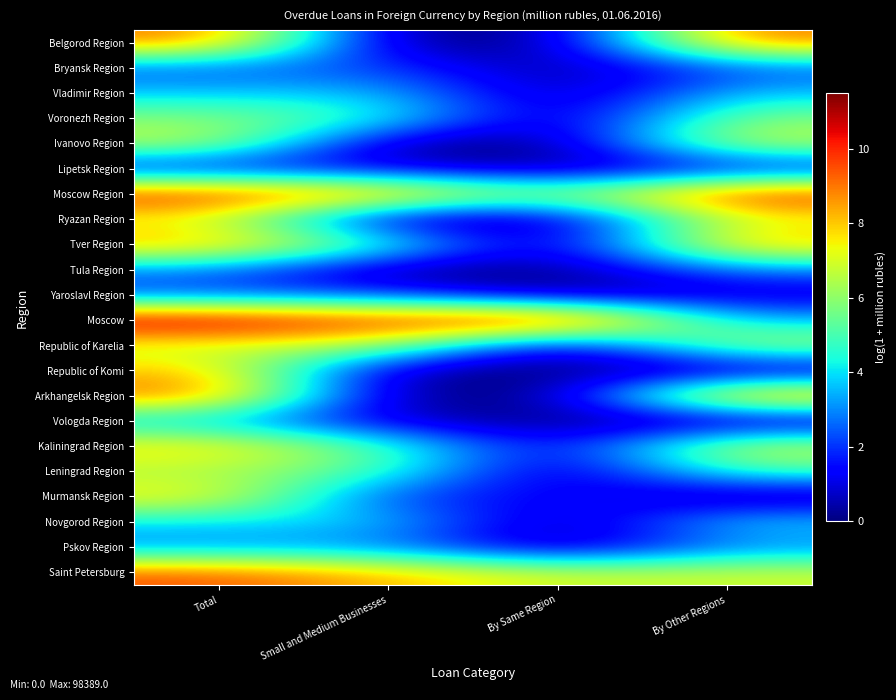

Which series has the largest total across all categories?

Moscow